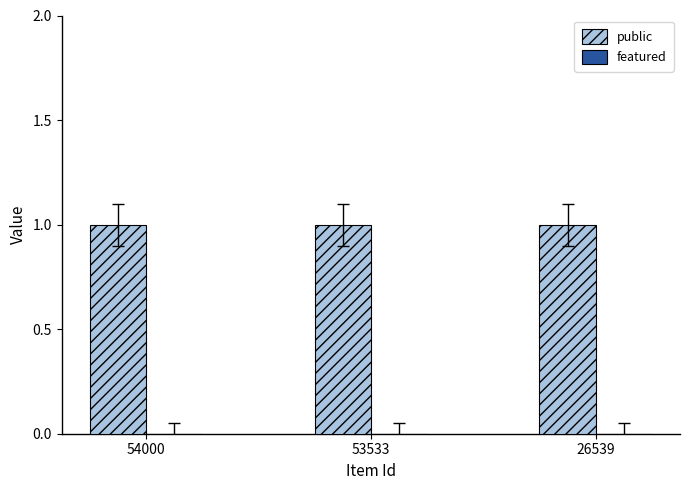

At how many categories does at least one series exceed 0?

3